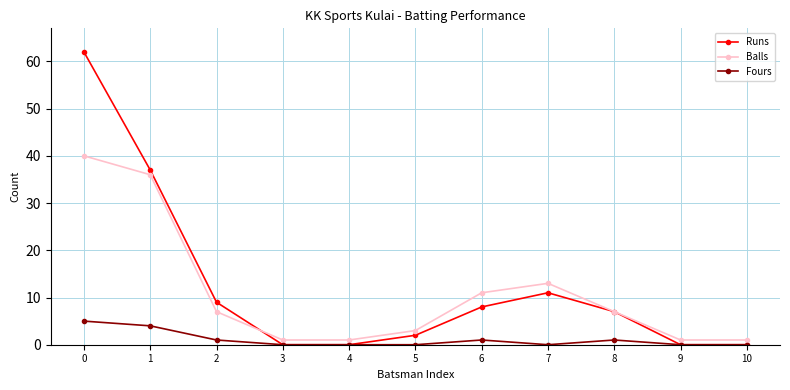

Reading left to right, extract all data points from this chart.

Runs: 0=62	1=37	2=9	3=0	4=0	5=2	6=8	7=11	8=7	9=0	10=0
Balls: 0=40	1=36	2=7	3=1	4=1	5=3	6=11	7=13	8=7	9=1	10=1
Fours: 0=5	1=4	2=1	3=0	4=0	5=0	6=1	7=0	8=1	9=0	10=0